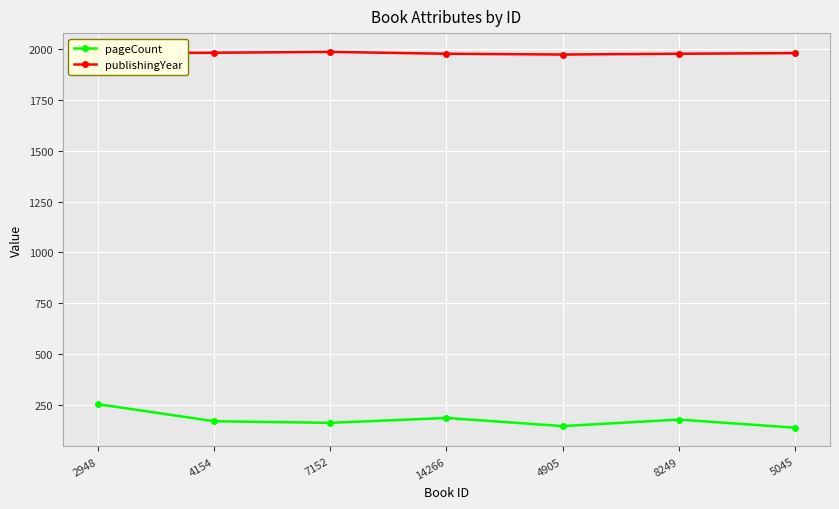

Is it true that pageCount equals 57 at 8249?

False